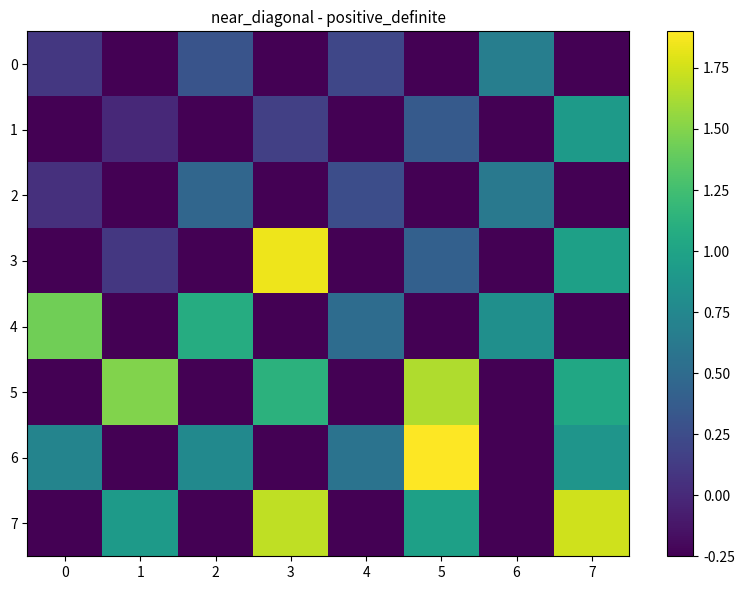

Reading left to right, transcribe all the data shown in this chart.

0: 0=0.1	1=-0.2	2=0.3	3=-0.2	4=0.2	5=-0.2	6=0.7	7=-0.2
1: 0=-0.2	1=0.0	2=-0.2	3=0.2	4=-0.2	5=0.4	6=-0.2	7=0.9
2: 0=0.1	1=-0.2	2=0.5	3=-0.2	4=0.3	5=-0.2	6=0.6	7=-0.2
3: 0=-0.2	1=0.1	2=-0.2	3=1.8	4=-0.2	5=0.4	6=-0.2	7=1.0
4: 0=1.4	1=-0.2	2=1.1	3=-0.2	4=0.5	5=-0.2	6=0.8	7=-0.2
5: 0=-0.2	1=1.5	2=-0.2	3=1.1	4=-0.2	5=1.6	6=-0.2	7=1.0
6: 0=0.7	1=-0.2	2=0.8	3=-0.2	4=0.6	5=1.9	6=-0.2	7=0.9
7: 0=-0.2	1=0.9	2=-0.2	3=1.7	4=-0.2	5=1.0	6=-0.2	7=1.7